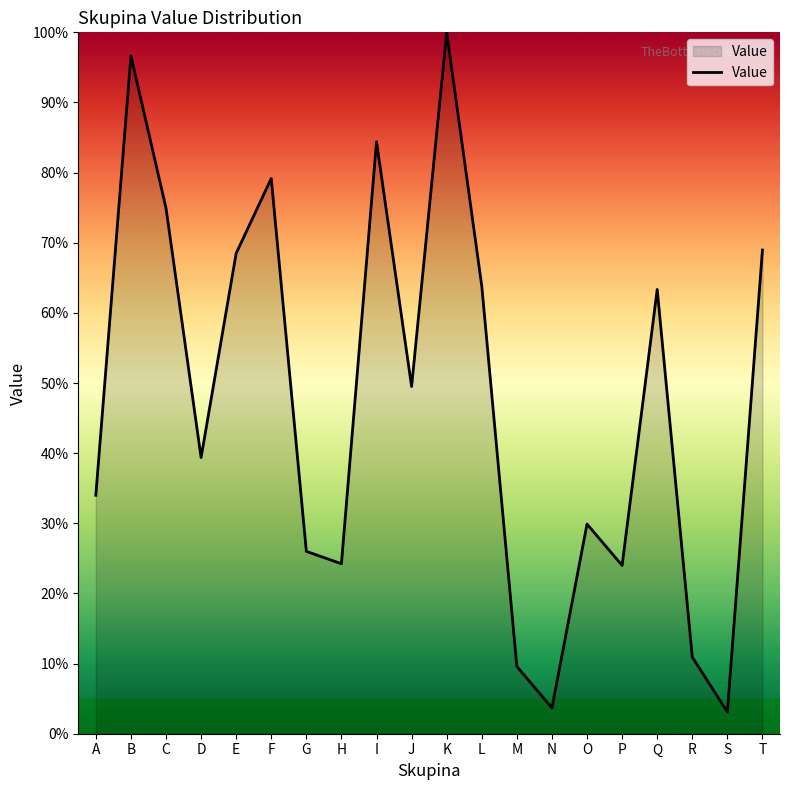

What is the smallest value displayed?

3.1